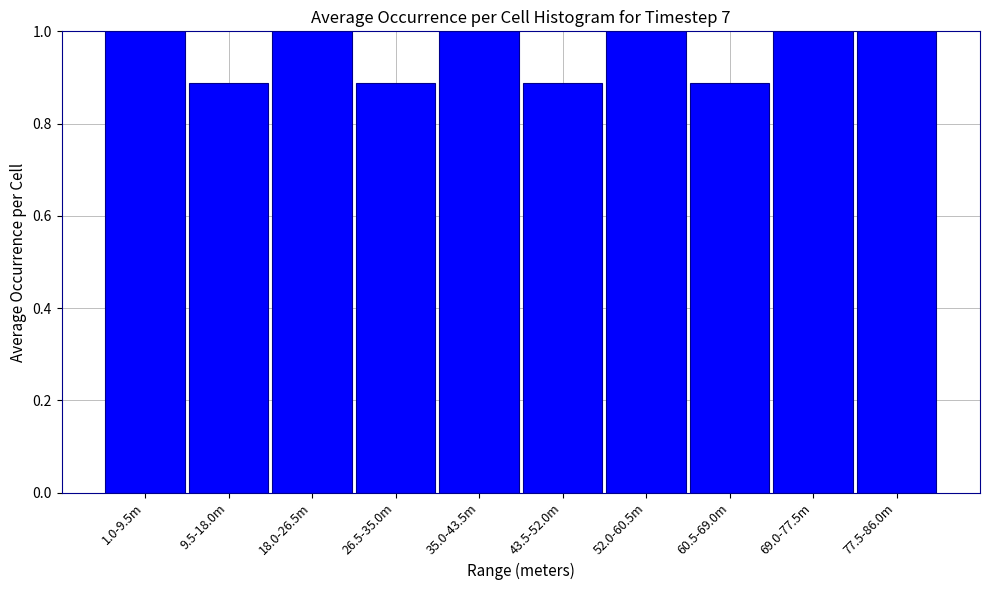

The value at 9.5-18.0m is 0.4. True or false?

False